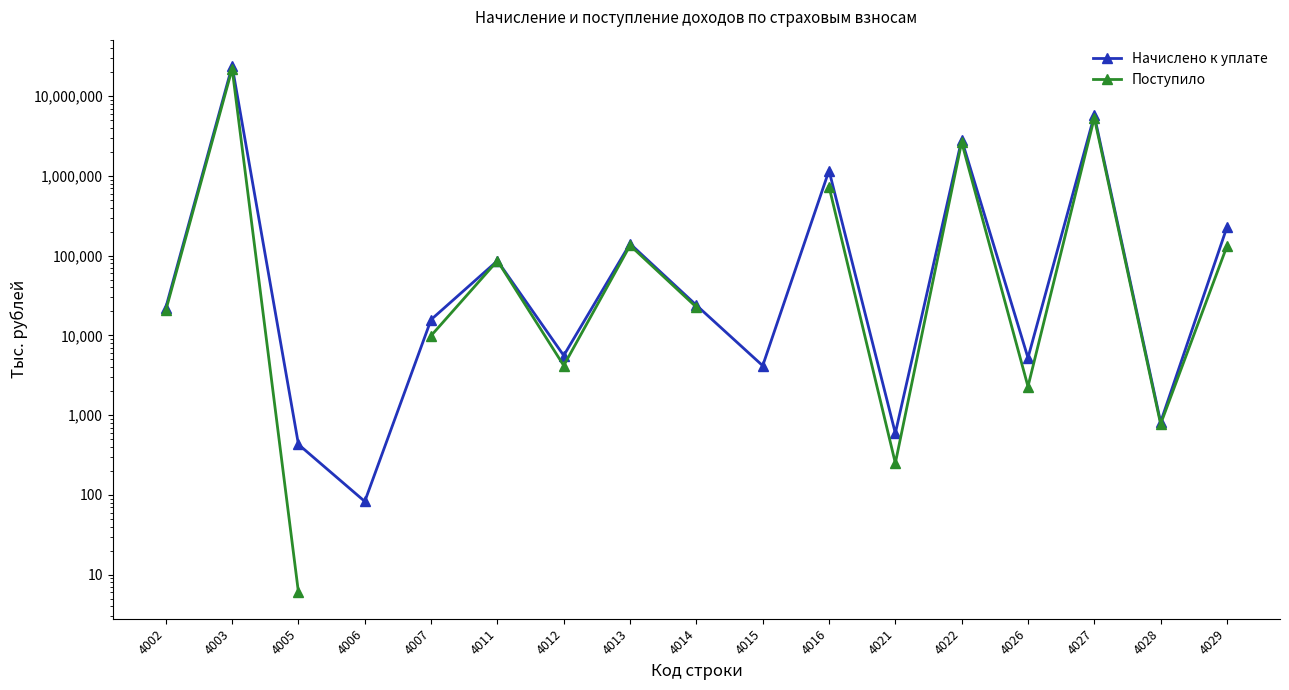

What is the value of the Начислено к уплате point at the 6th from the left?

86427.0